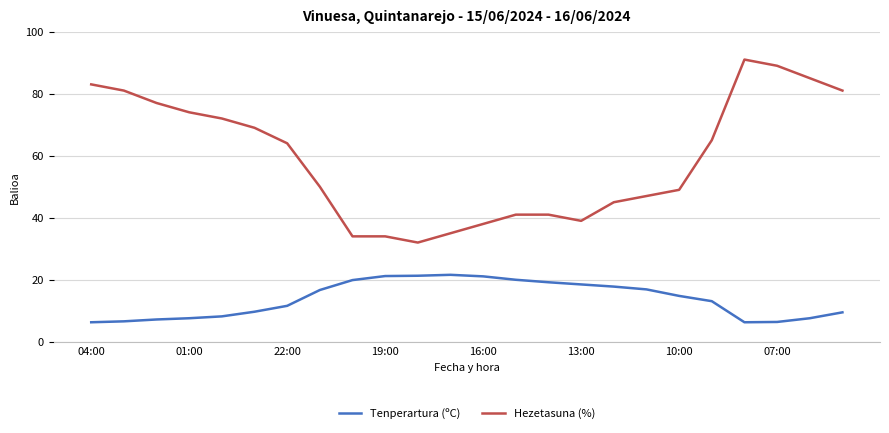

Rank the series by their maximum value, from highest to lowest.

Hezetasuna (%), Tenperartura (ºC)